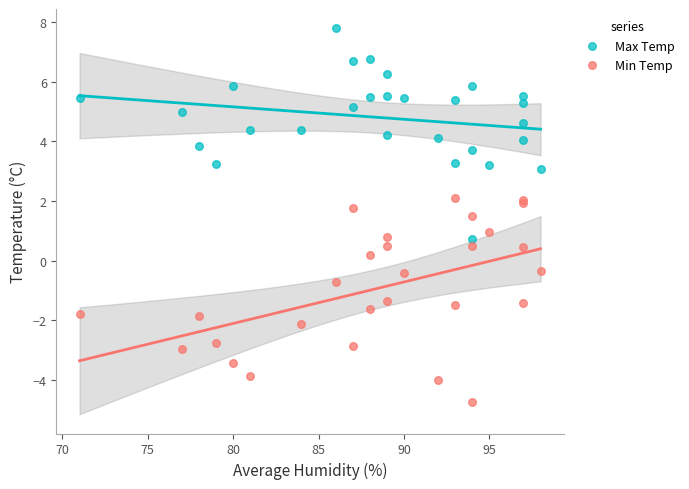

Which series reaches the minimum Y coordinate?

Min Temp